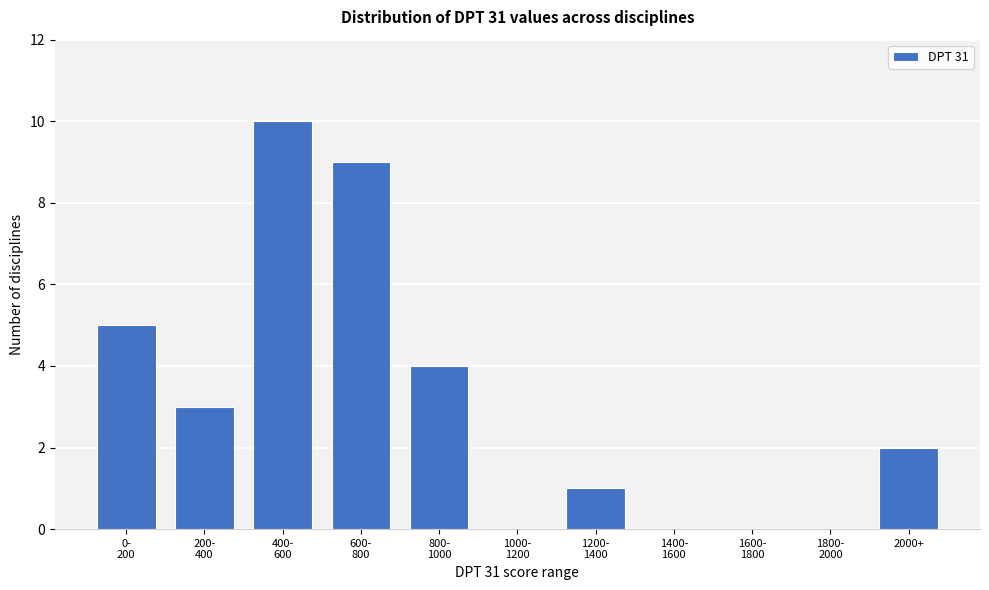

What is the sum of all values?

34